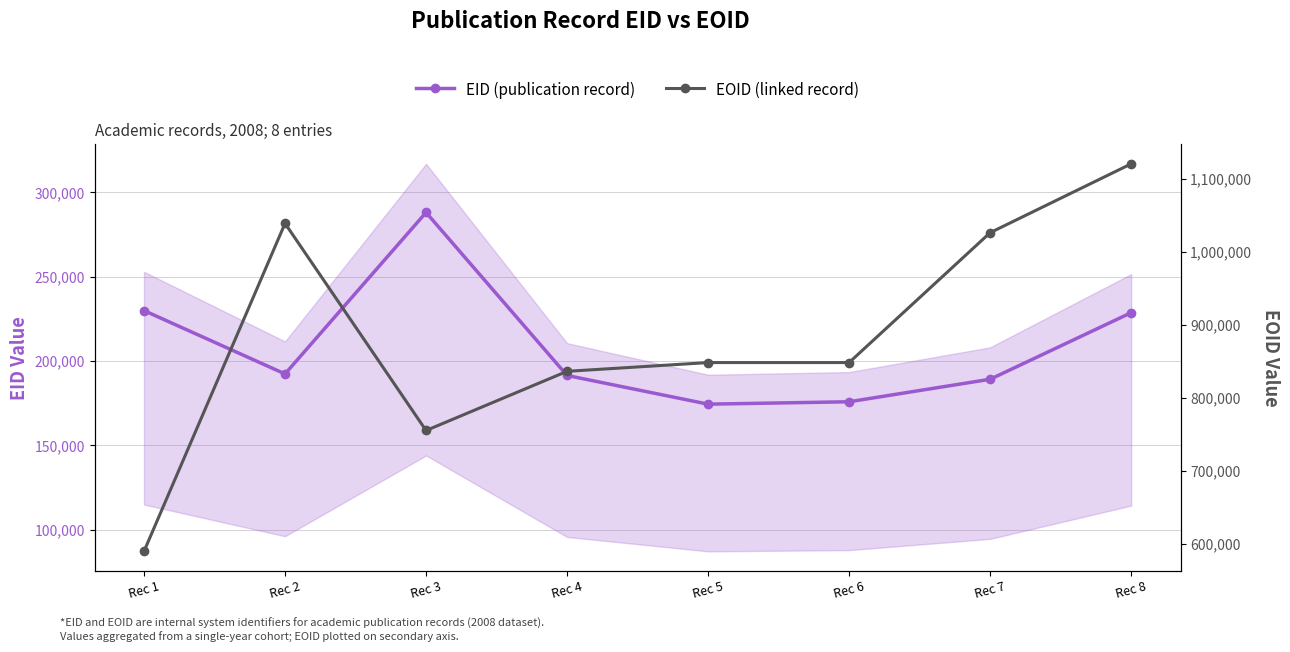

Reading right to left, transcribe all the data shown in this chart.

EID (publication record): Rec 8=228704	Rec 7=189234	Rec 6=175900	Rec 5=174475	Rec 4=191485	Rec 3=288113	Rec 2=192402	Rec 1=229949
EOID (linked record): Rec 8=1120070	Rec 7=1025906	Rec 6=848214	Rec 5=848213	Rec 4=836230	Rec 3=755275	Rec 2=1038624	Rec 1=589961